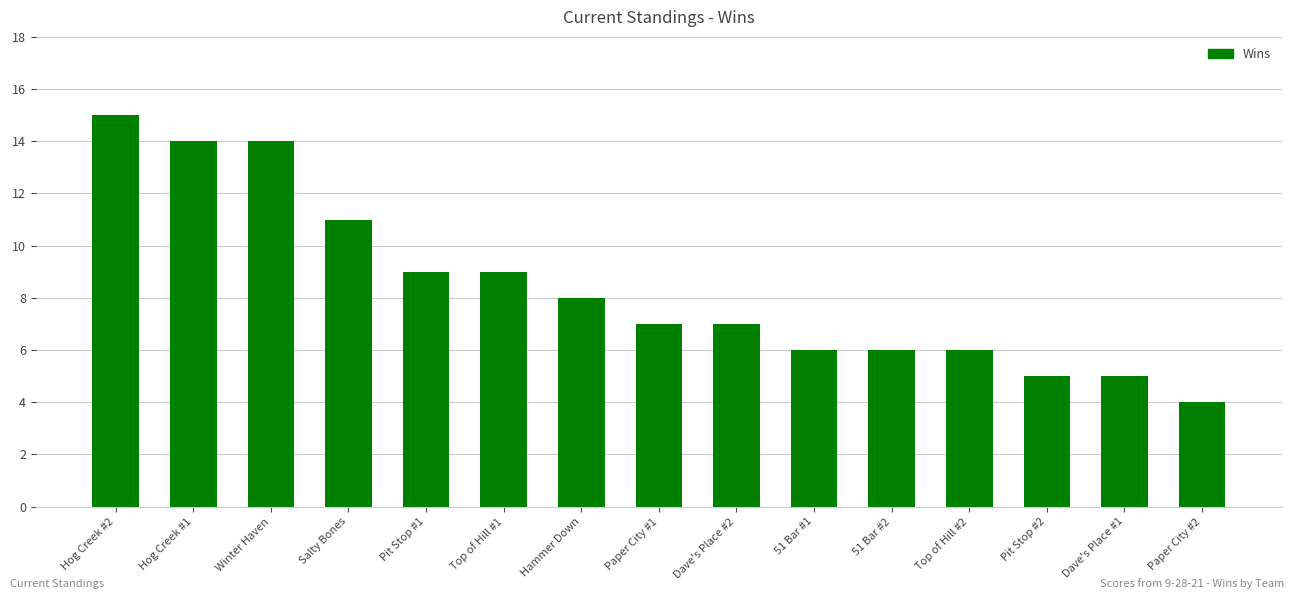

What is the change in value from Dave's Place #1 to Paper City #2?

-1